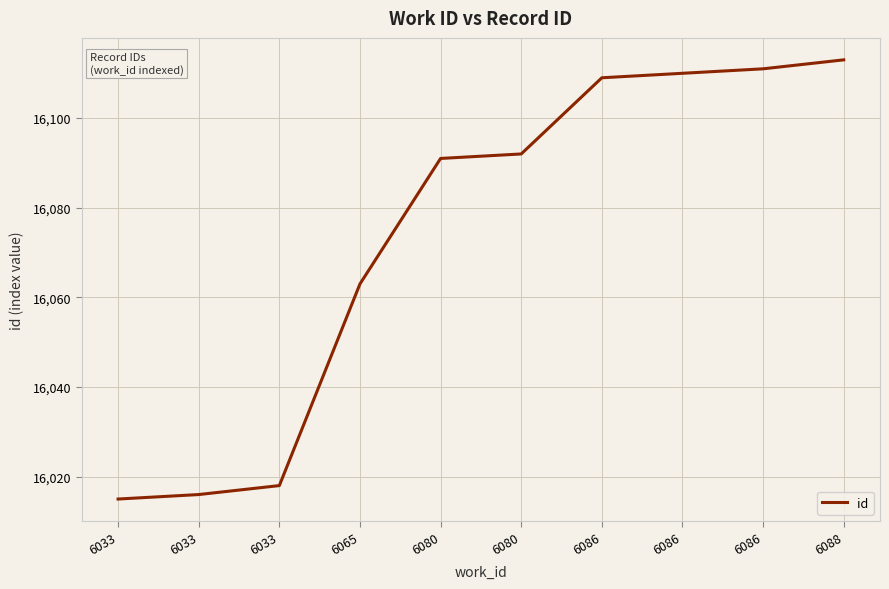

How many series are shown in this chart?

1